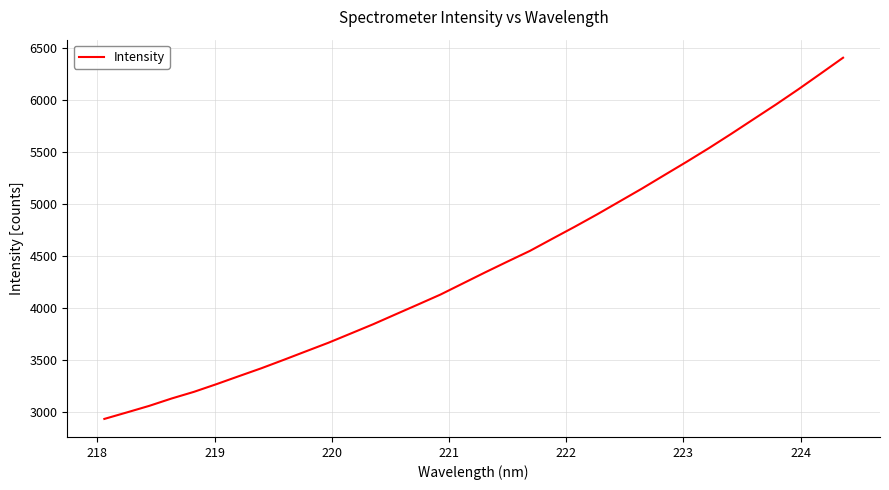

What is the maximum value shown in the chart?

6404.6